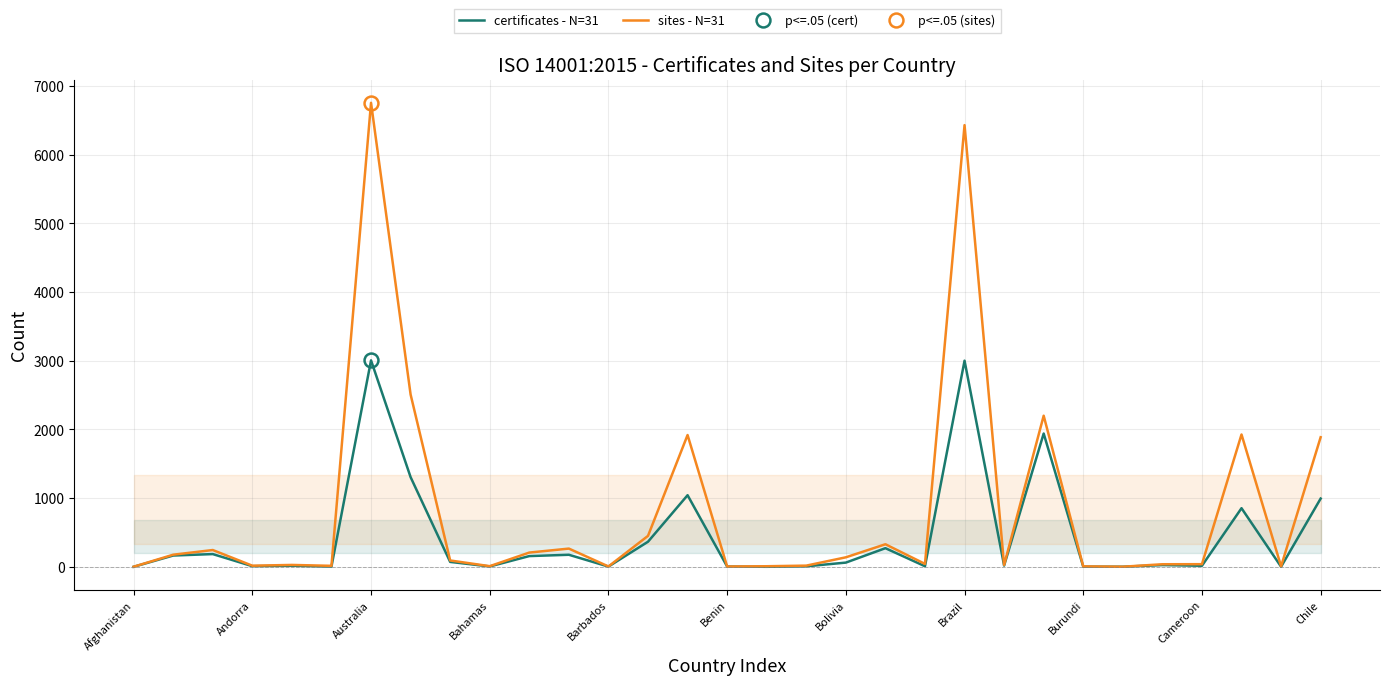

How many lines are shown in the chart?

2